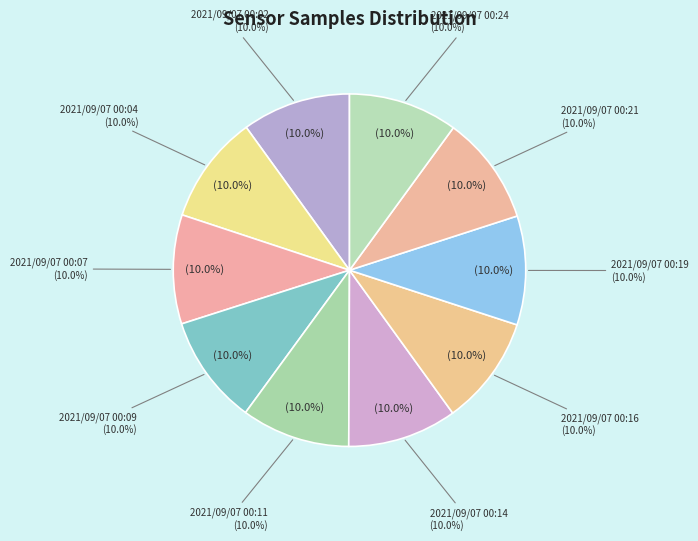

Is there any slice that represents more than half of the pie?

No